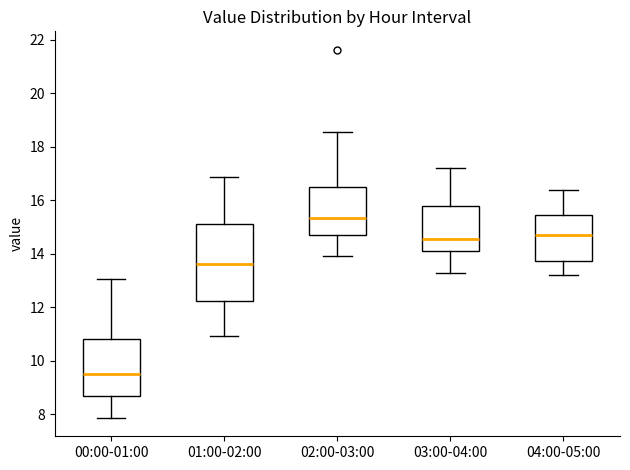

Reading left to right, read every box against the y-axis: the position of its median line, the range the box covers, and the ends of its whiskers. The values are not printed on the chart, so give them approximately, as read against the axis.

00:00-01:00: median 9.6, box 8.6 to 10.8, whiskers 7.8 to 13.0
01:00-02:00: median 13.6, box 12.2 to 15.2, whiskers 11.0 to 16.8
02:00-03:00: median 15.4, box 14.6 to 16.6, whiskers 14.0 to 18.6
03:00-04:00: median 14.6, box 14.2 to 15.8, whiskers 13.2 to 17.2
04:00-05:00: median 14.8, box 13.8 to 15.4, whiskers 13.2 to 16.4